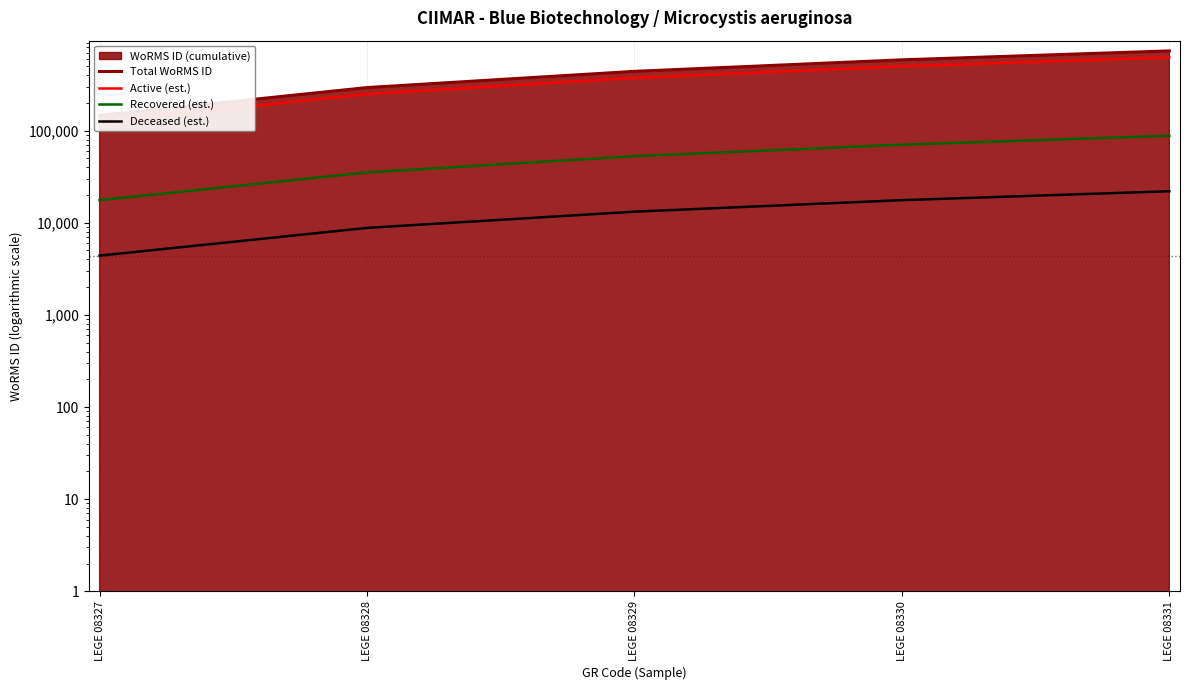

How many values in the Active (est.) series are below 373722?

2